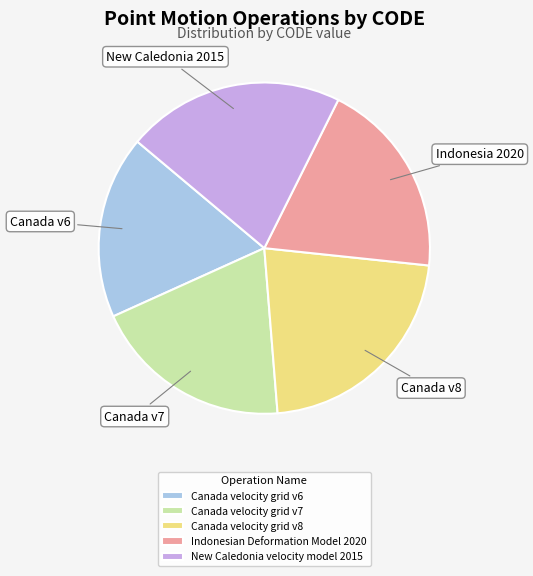

Approximately how many times larger is the value at Canada velocity grid v8 compared to New Caledonia velocity model 2015?

1.0